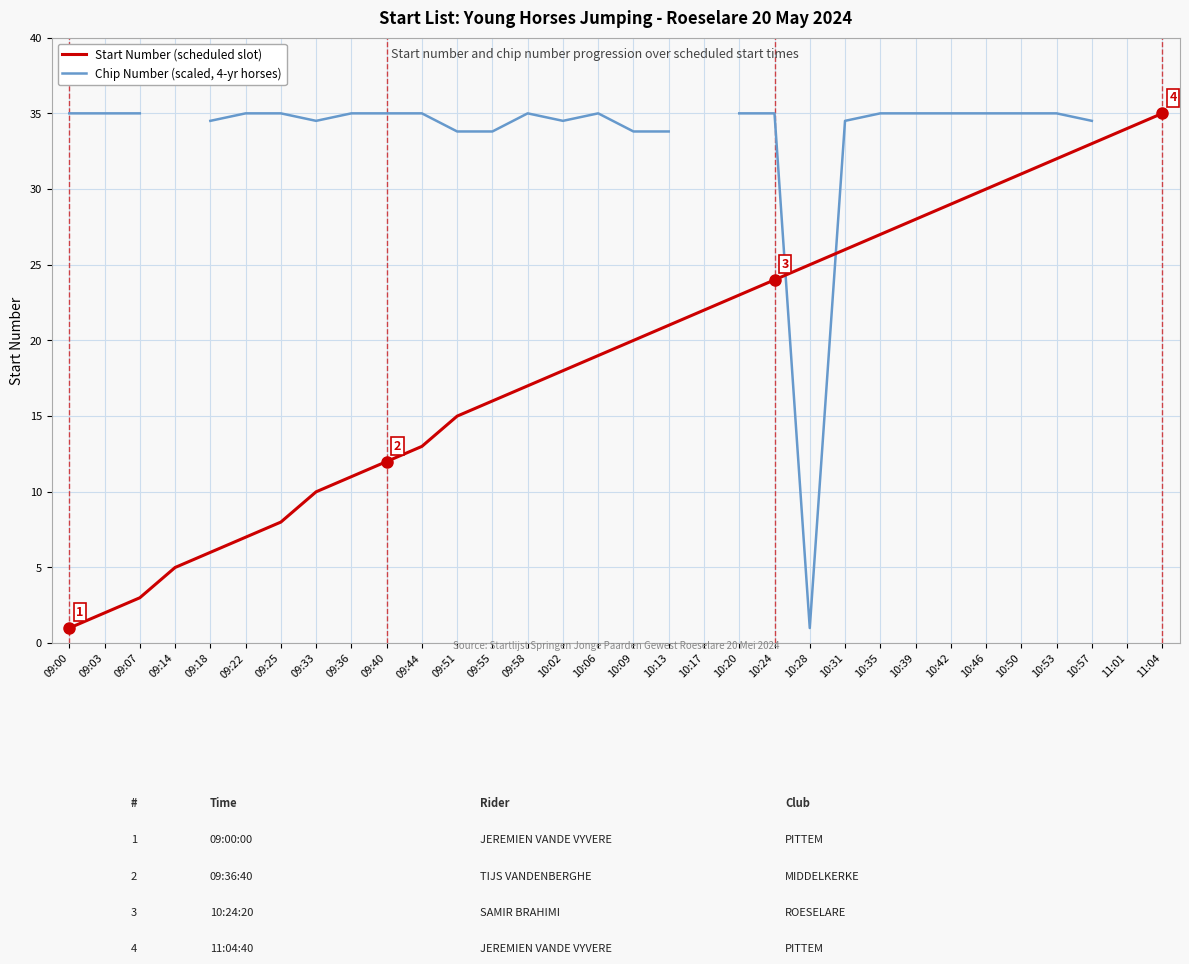

What is the sum of the Chip Number (scaled, 4-yr horses) values at 09:55 and 09:25?

68.8